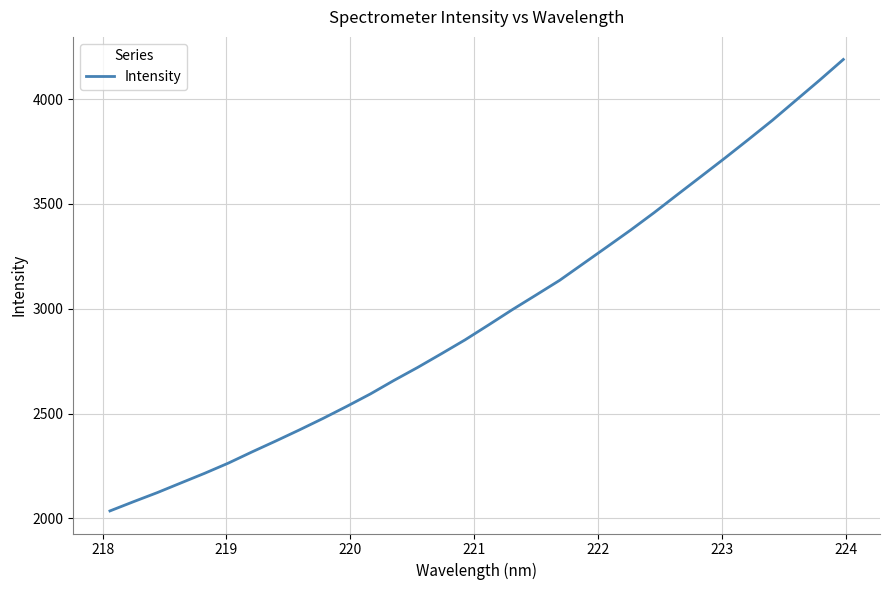

What is the minimum value shown in the chart?

2036.1